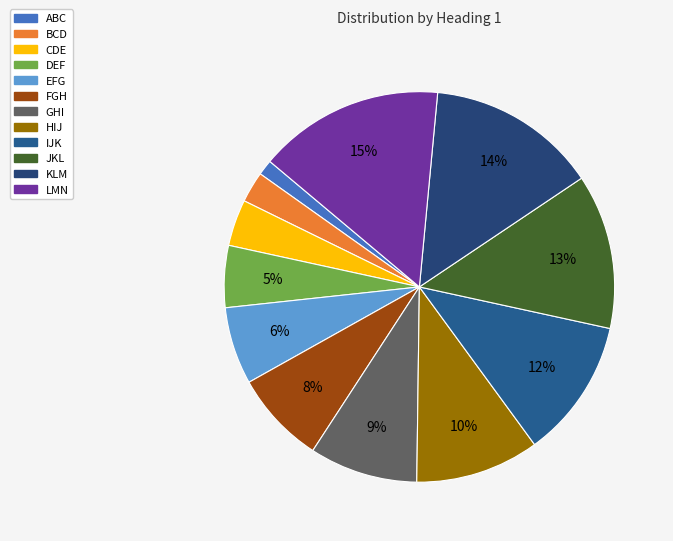

The BCD slice represents 3% of the pie. True or false?

True